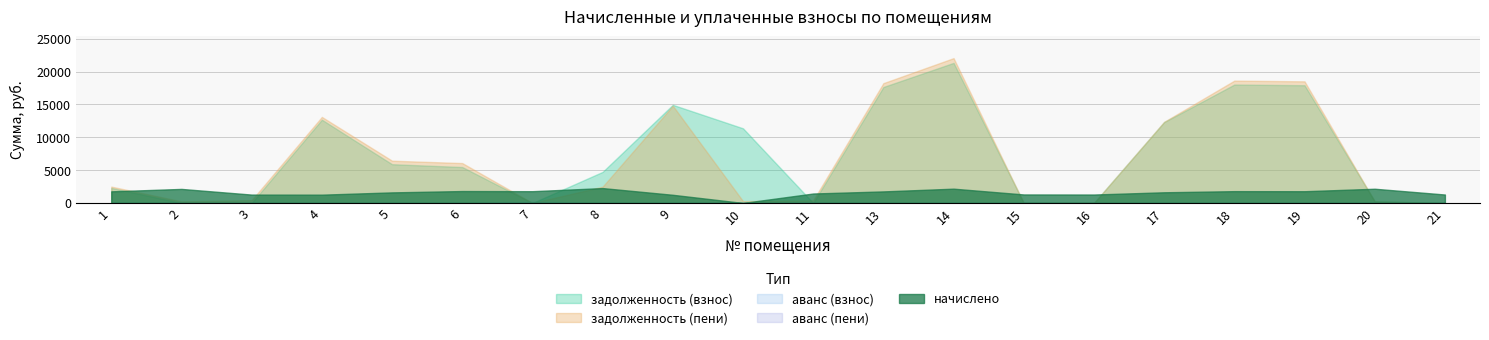

How many intersections are there between аванс (взнос) and начислено?

2